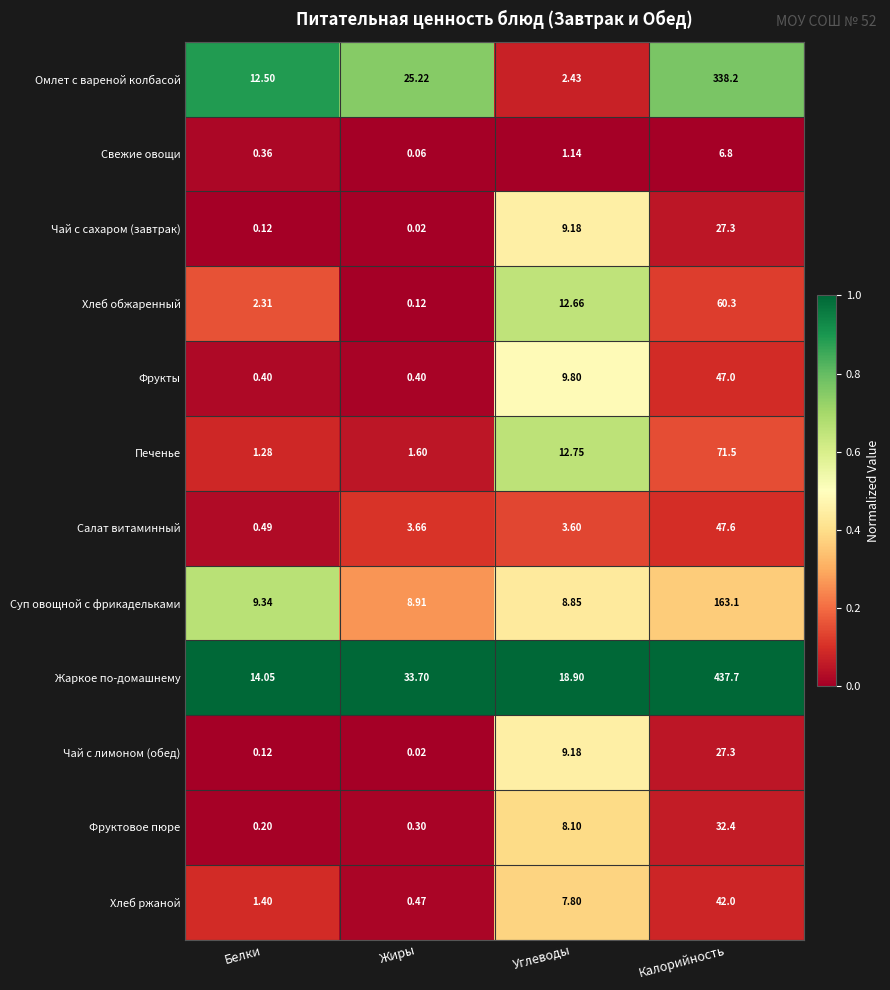

Which series has the largest total across all categories?

Жаркое по-домашнему